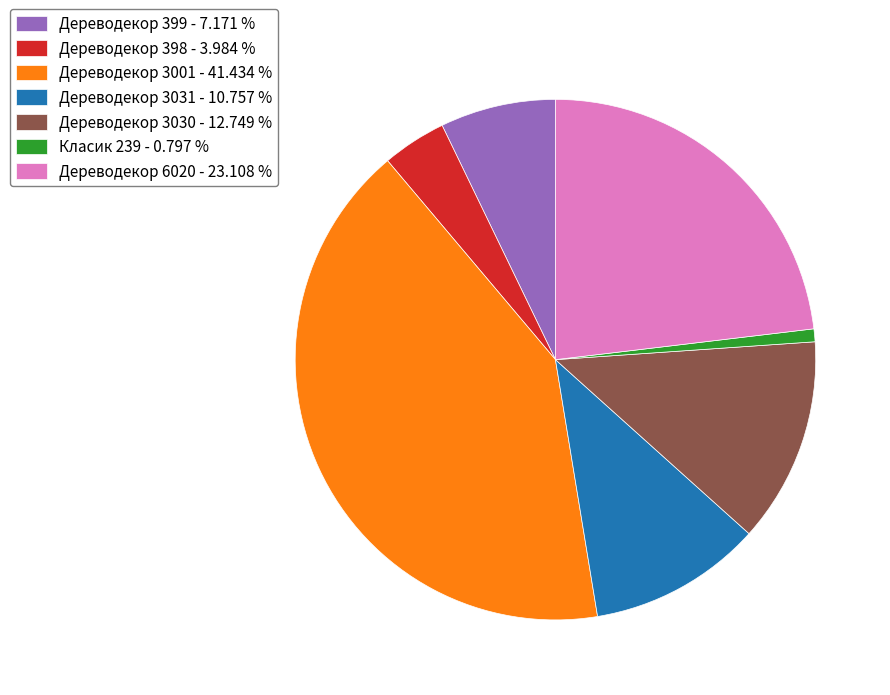

Count the number of slices in the pie.

7